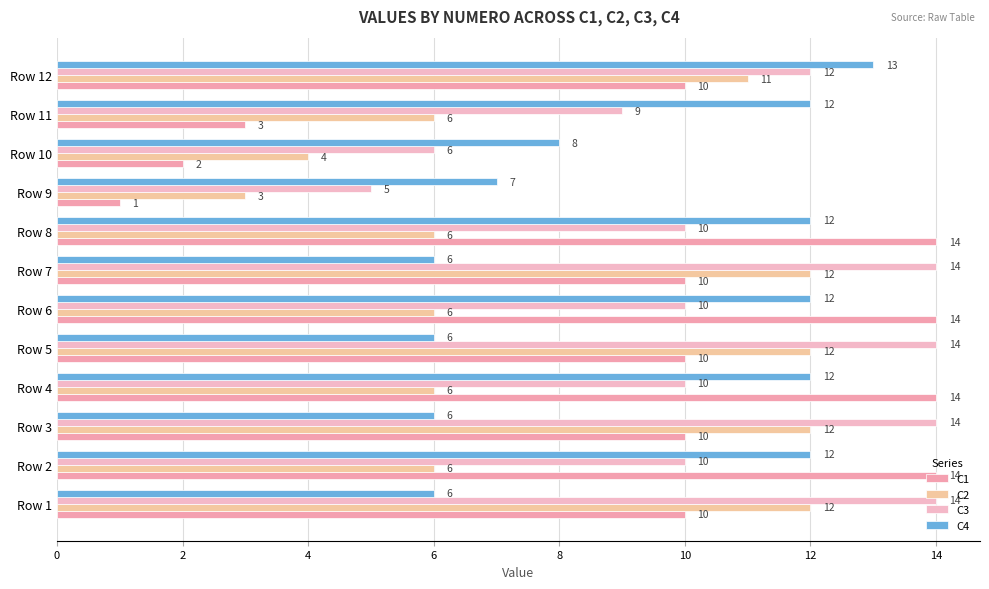

At which category is the sum across all series the highest?

Row 12